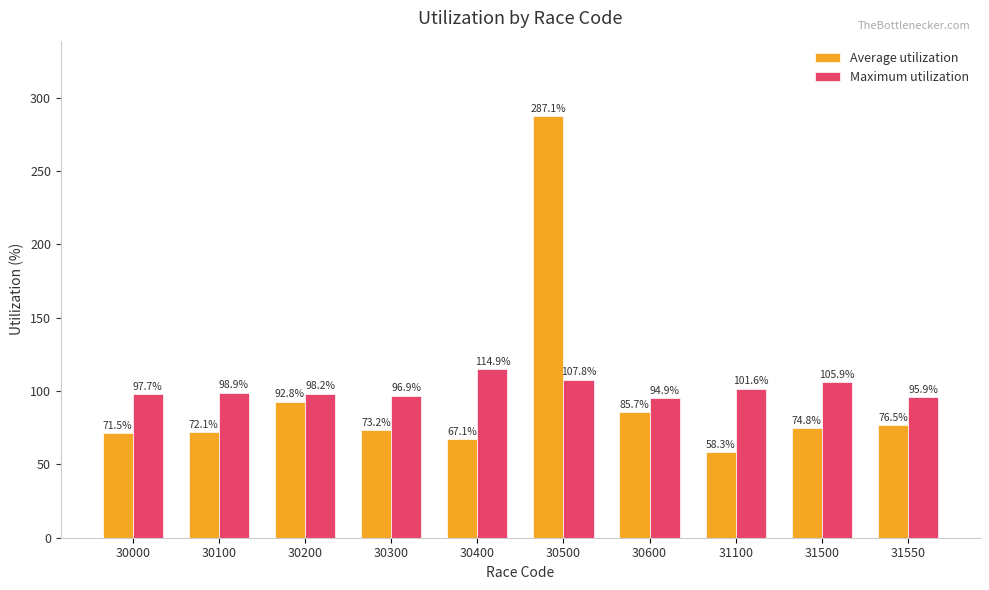

What is the maximum value for Average utilization?

287.1